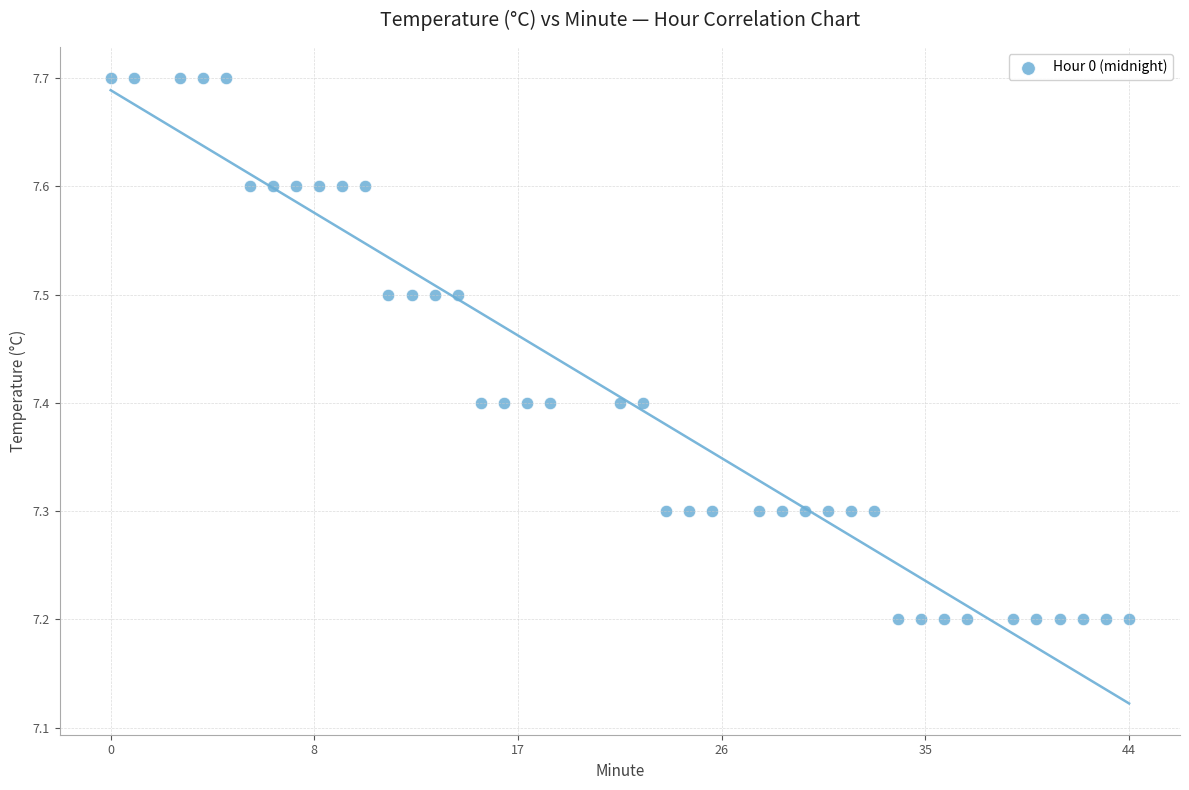

What is the range of X values (max minus min)?

44.0